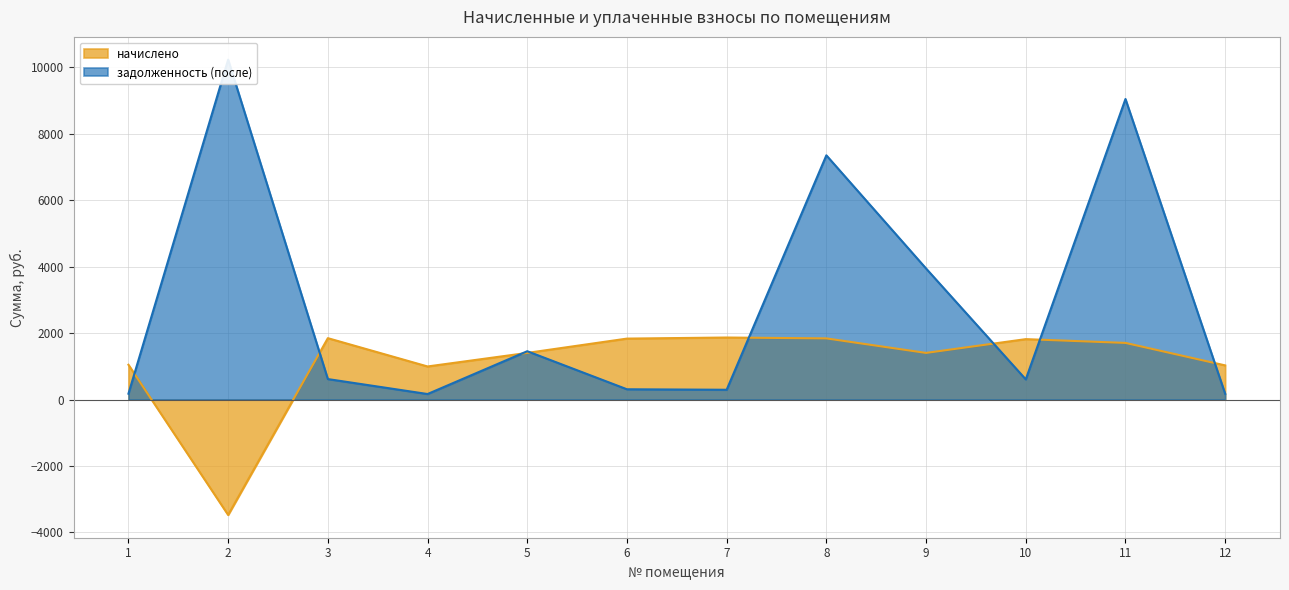

What is the value of the задолженность (после) point at the 10th from the left?

605.9